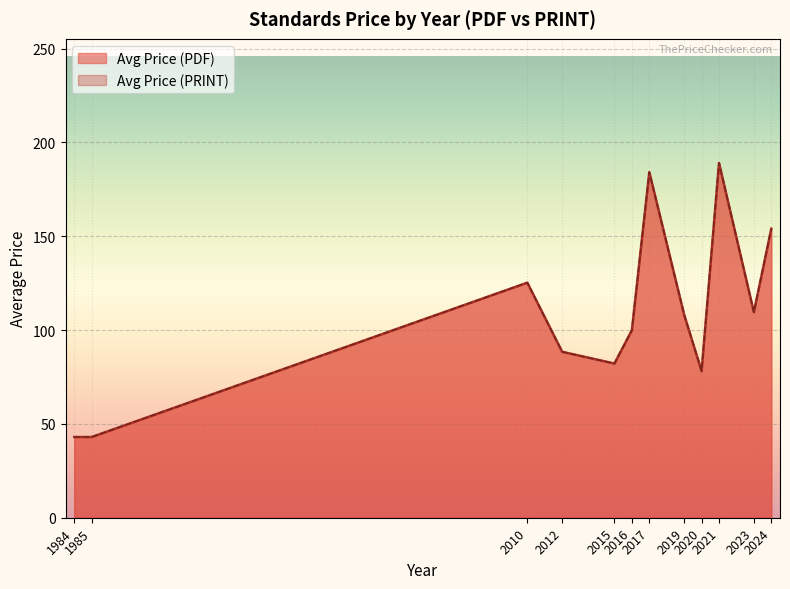

What is the total value across all series at 1985?

86.0